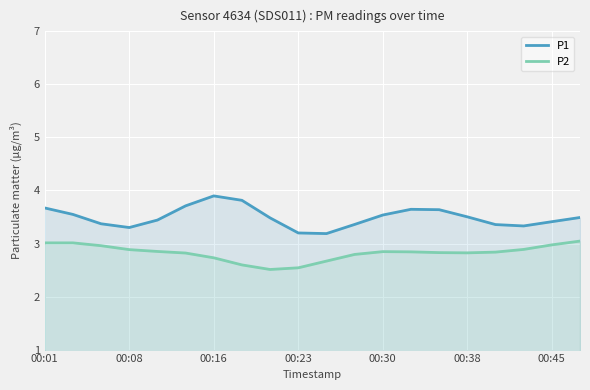

How many data points does each series have?

20